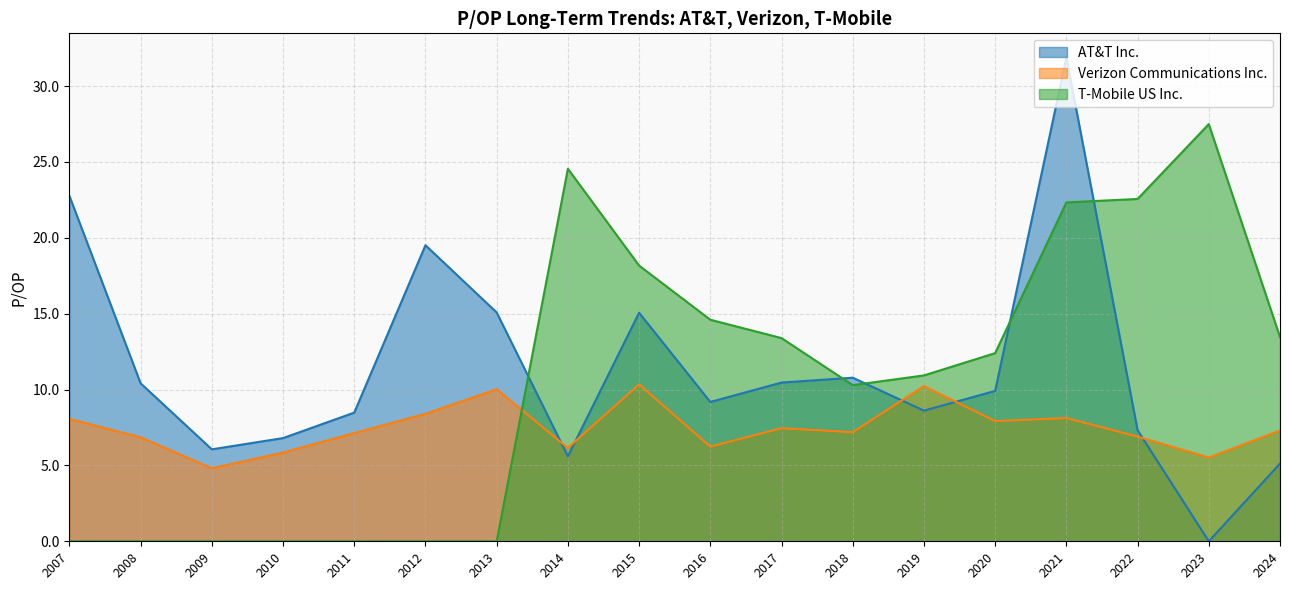

How many values in the Verizon Communications Inc. series exceed 7?

11